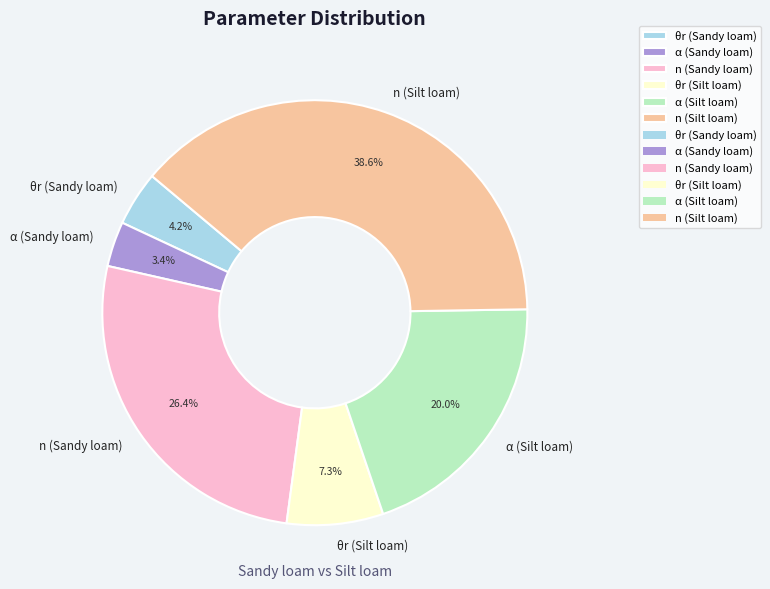

Count the number of slices in the pie.

6